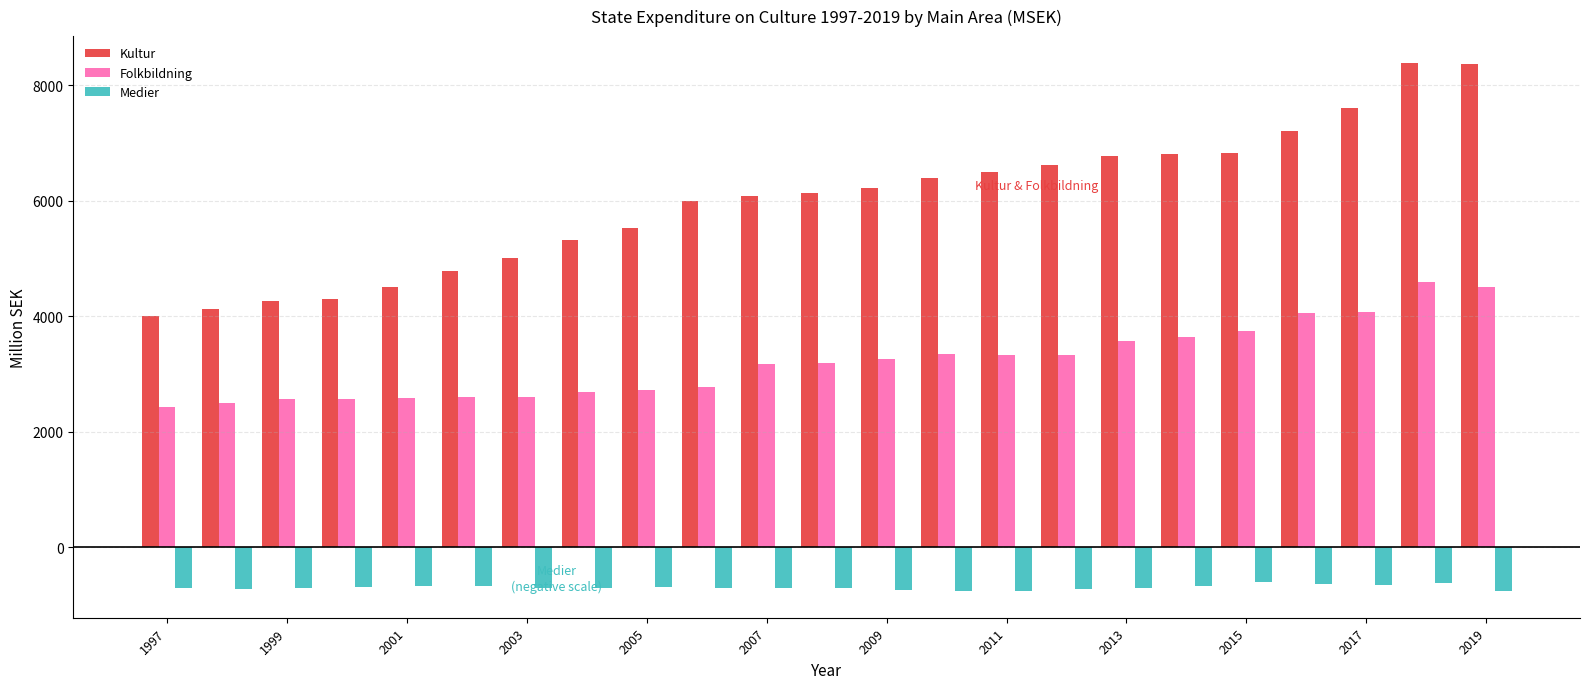

What is the difference between the second highest and second lowest values in the Folkbildning series?

2016.7